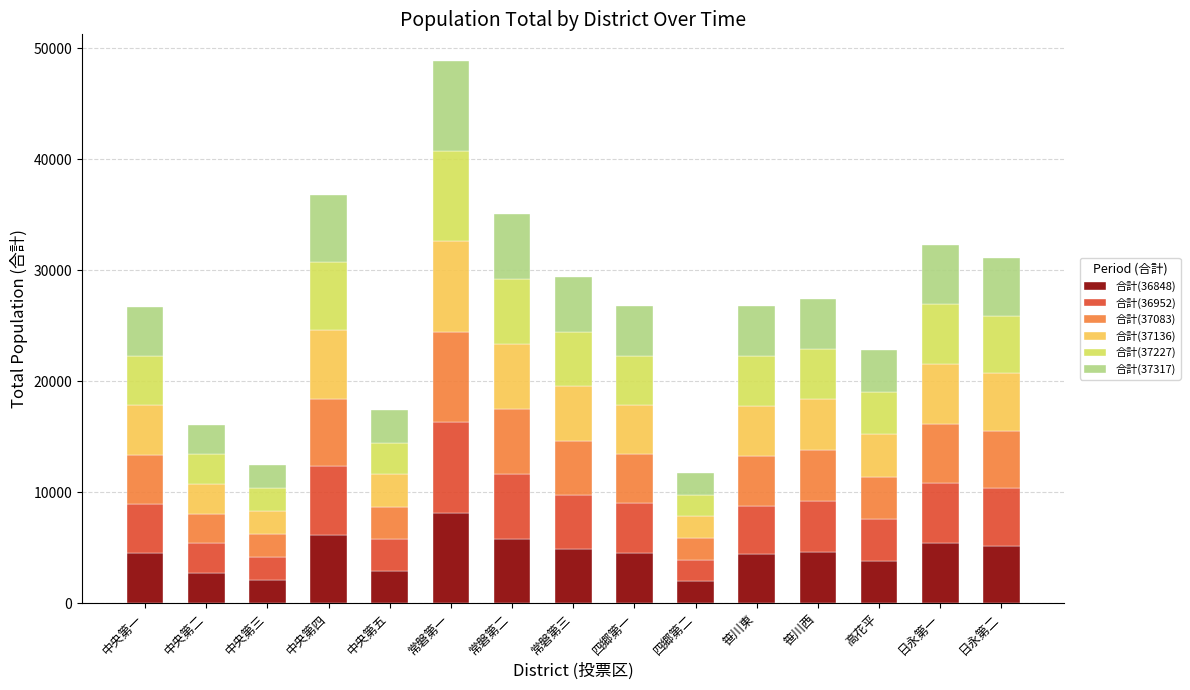

What is the lowest value of the 合計(36848) series?

1947